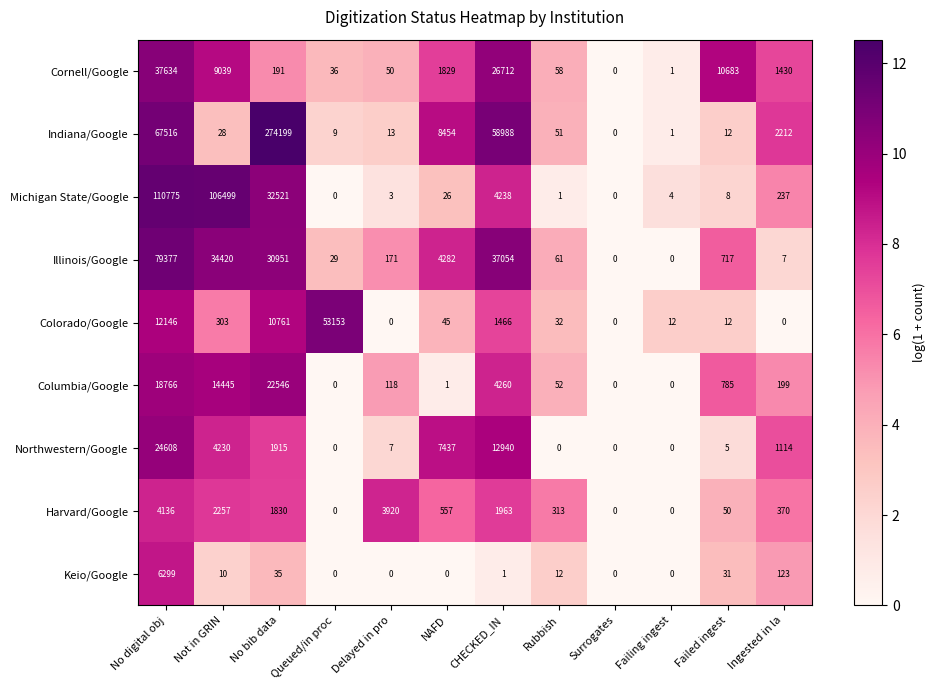

Is it true that Michigan State/Google equals 0 at Surrogates?

True